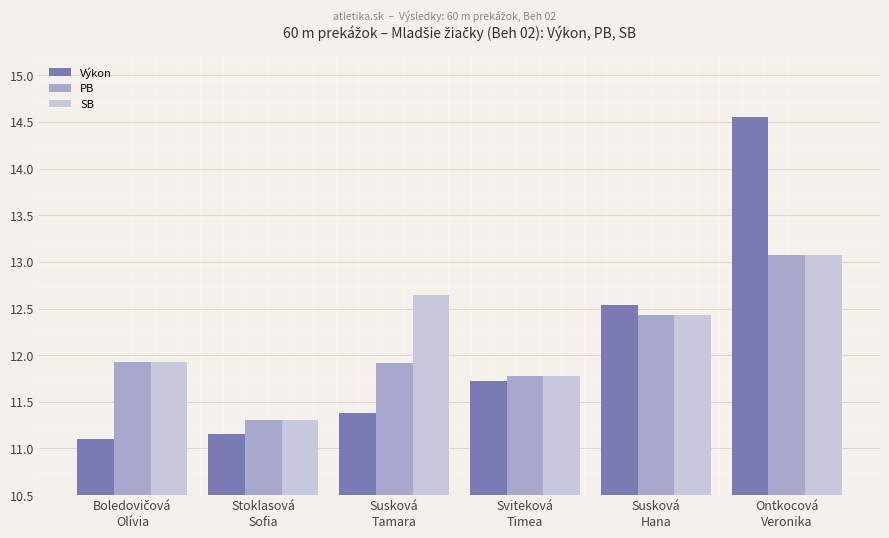

What is the smallest value displayed?

11.1